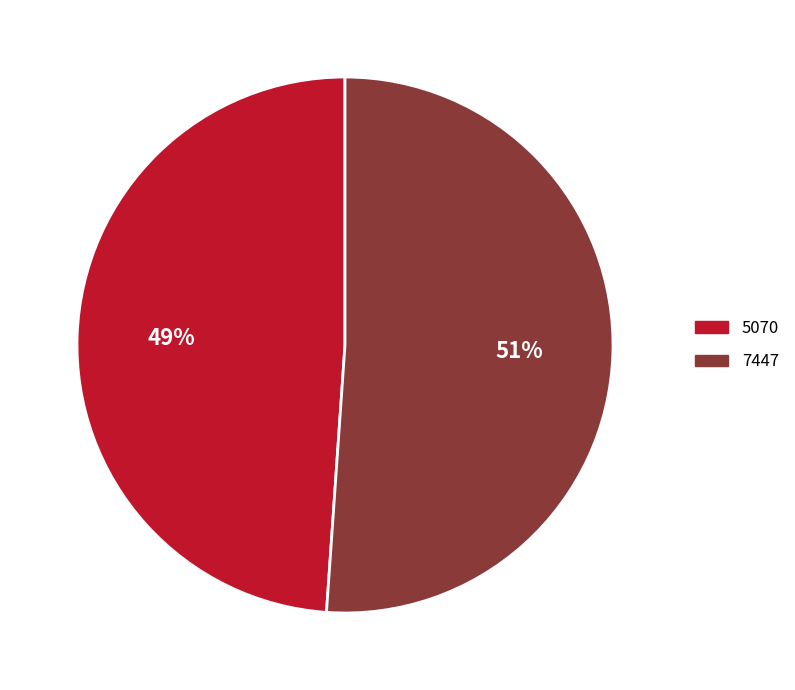

Which slice represents more than half of the pie?

7447